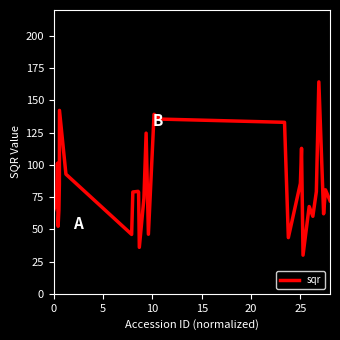

What is the smallest value displayed?

30.0